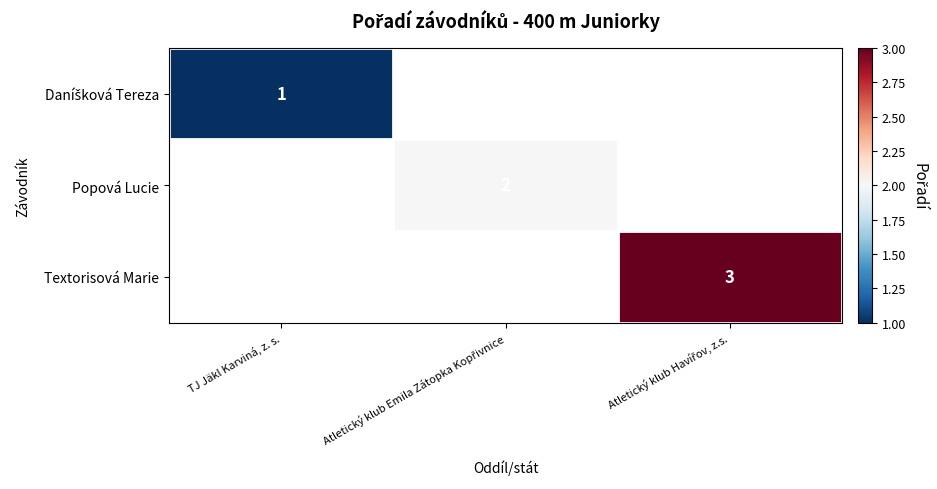

The value of Textorisová Marie at Atletický klub Havířov, z.s. is 5.3. True or false?

False